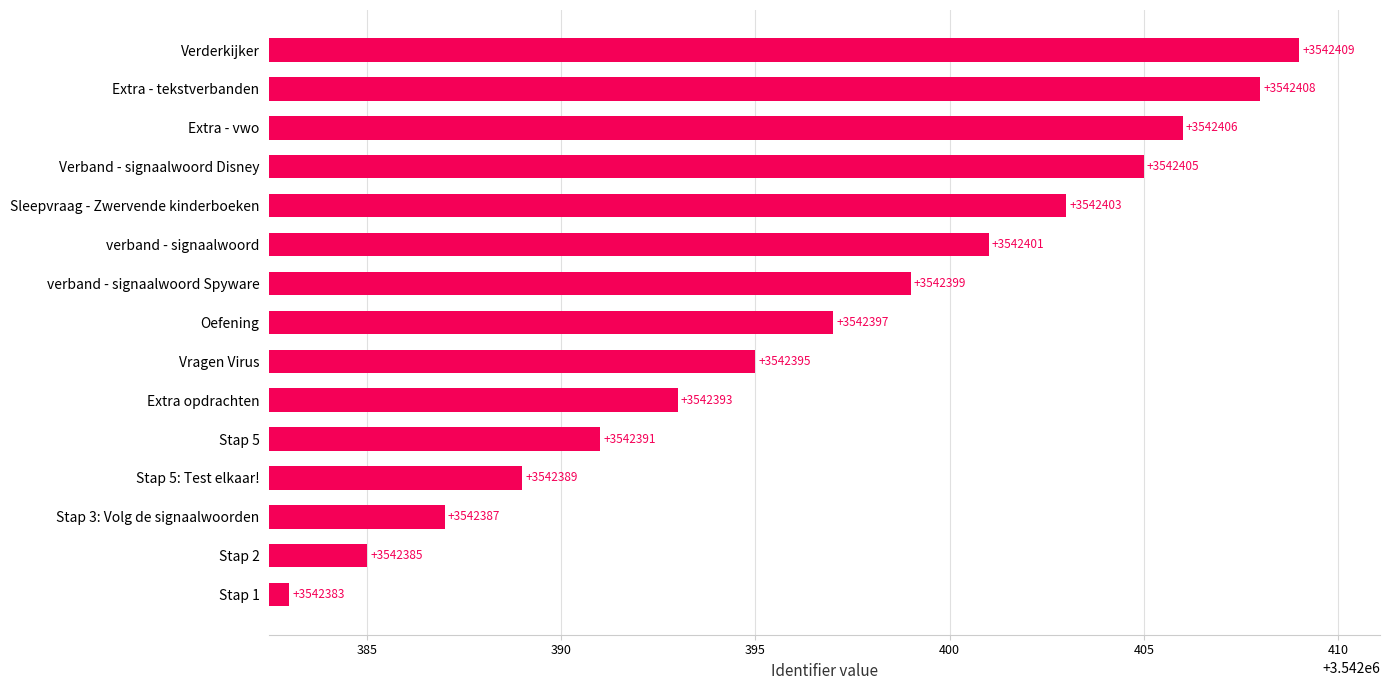

What is the difference between the maximum and minimum values?

26